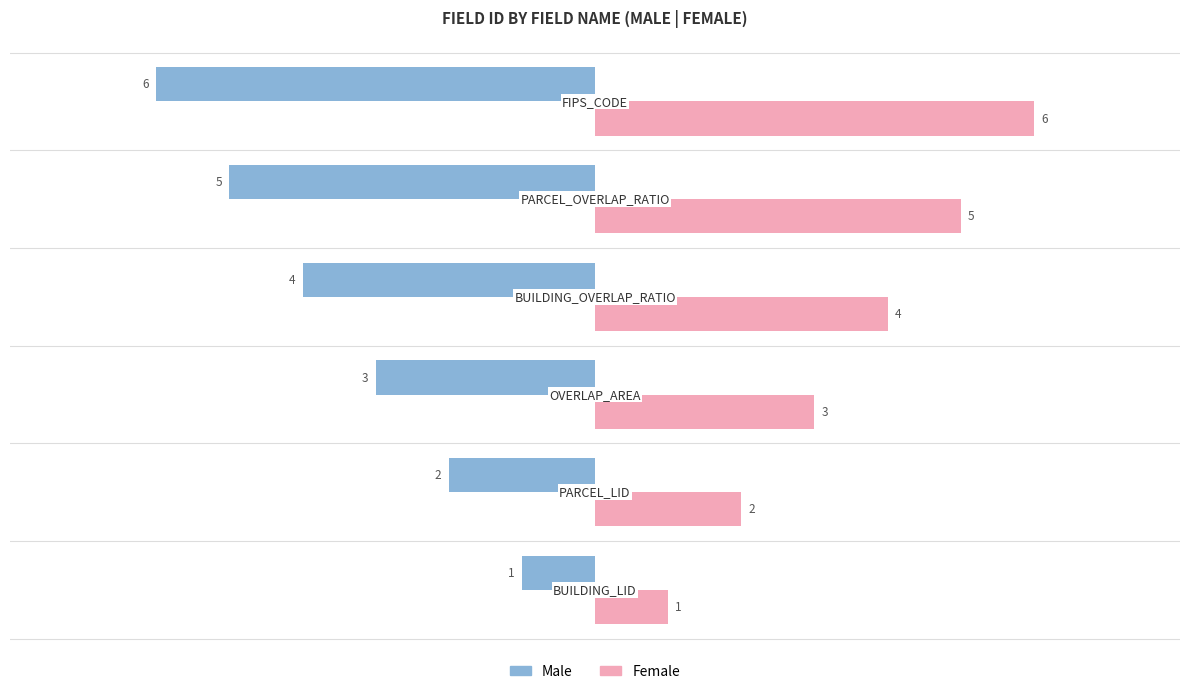

How many Female values are between 2 and 5?

4